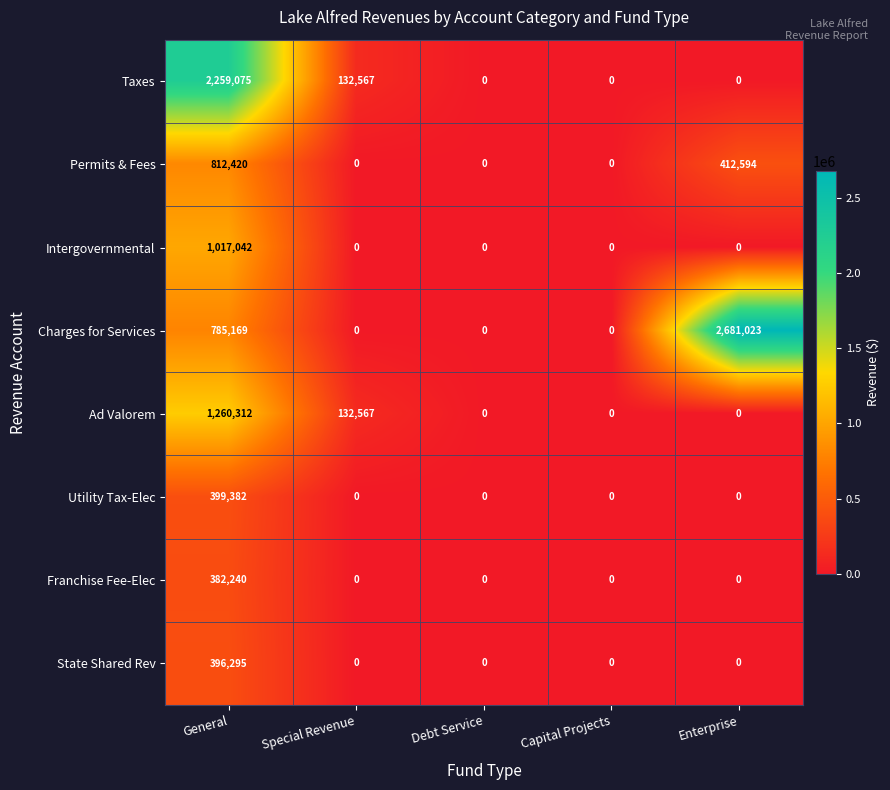

Which series has the largest total across all categories?

Charges for Services